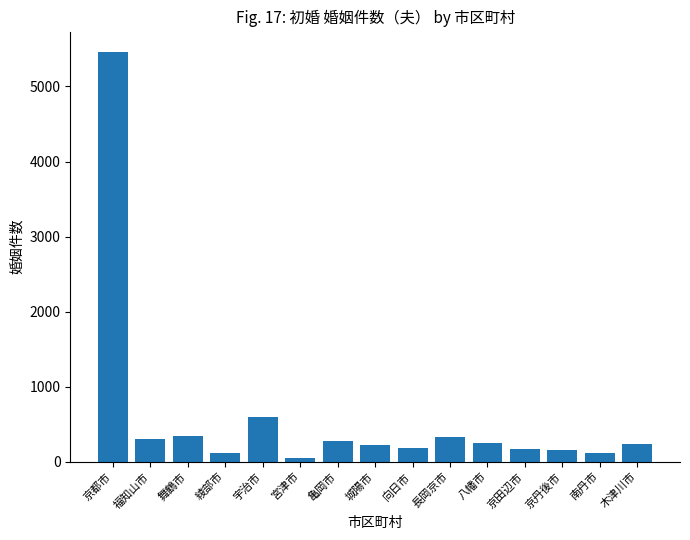

What is the average value?

588